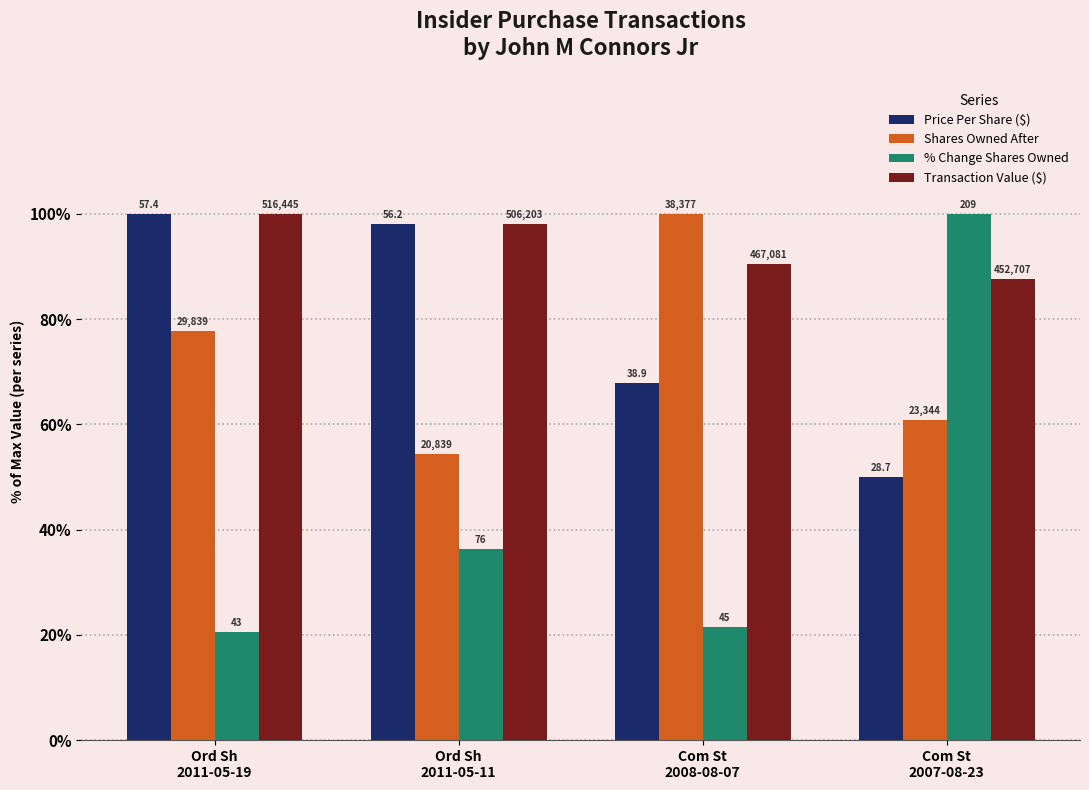

Does the chart contain any negative values?

No